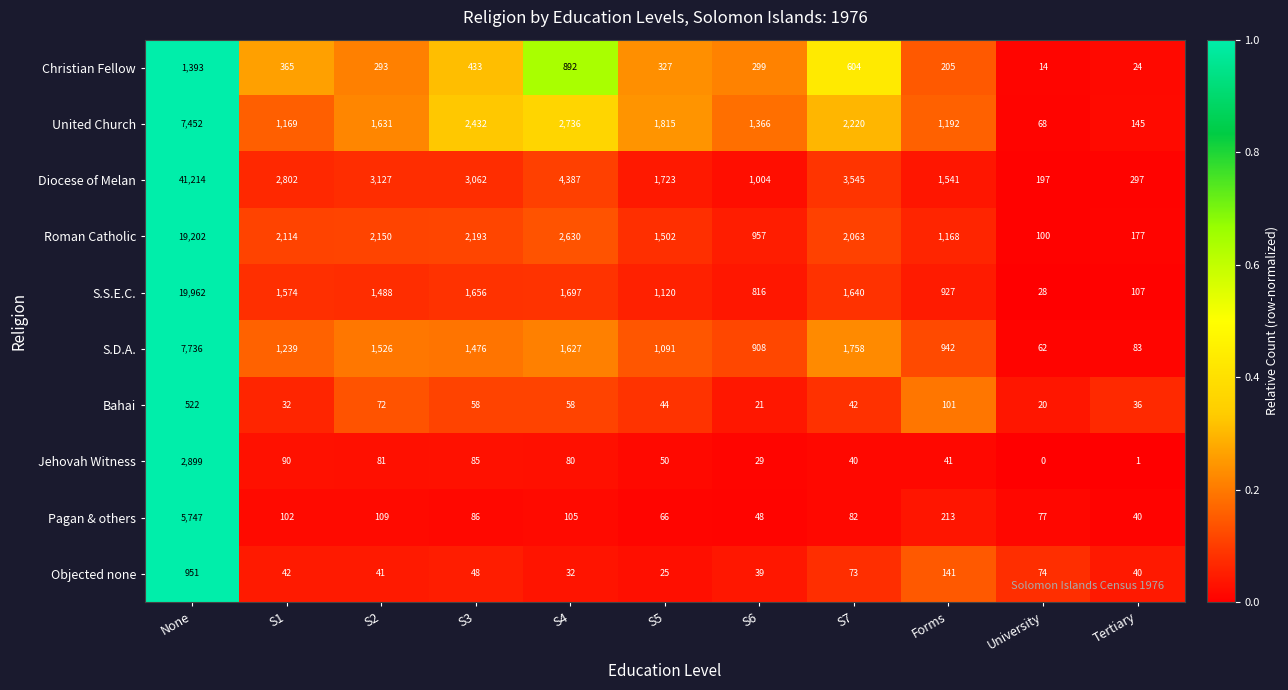

Which series has the largest range (max minus min)?

Diocese of Melan